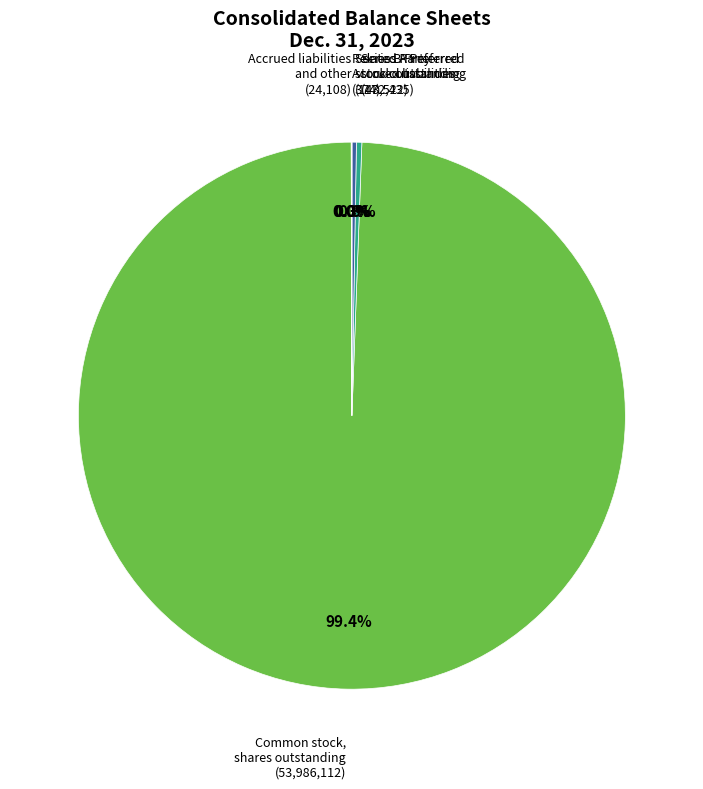

How many slices are in this pie chart?

5